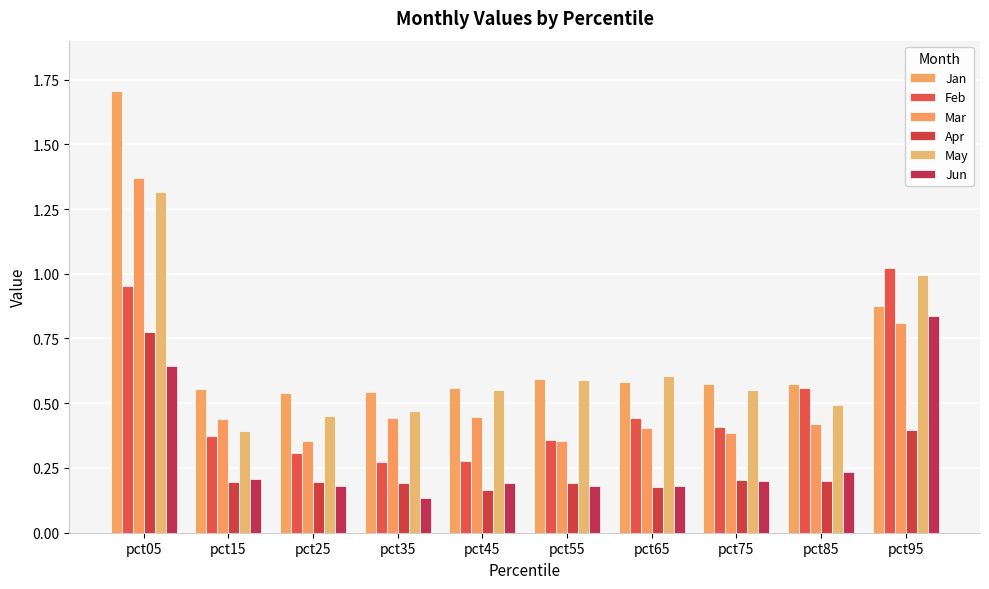

How many bars are there in total?

60